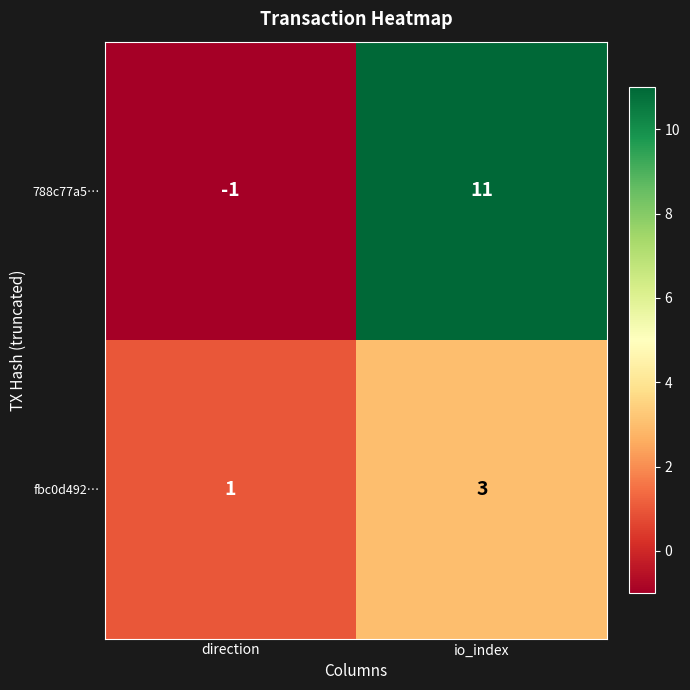

Reading left to right, extract all data points from this chart.

788c77a5…: direction=-1	io_index=11
fbc0d492…: direction=1	io_index=3